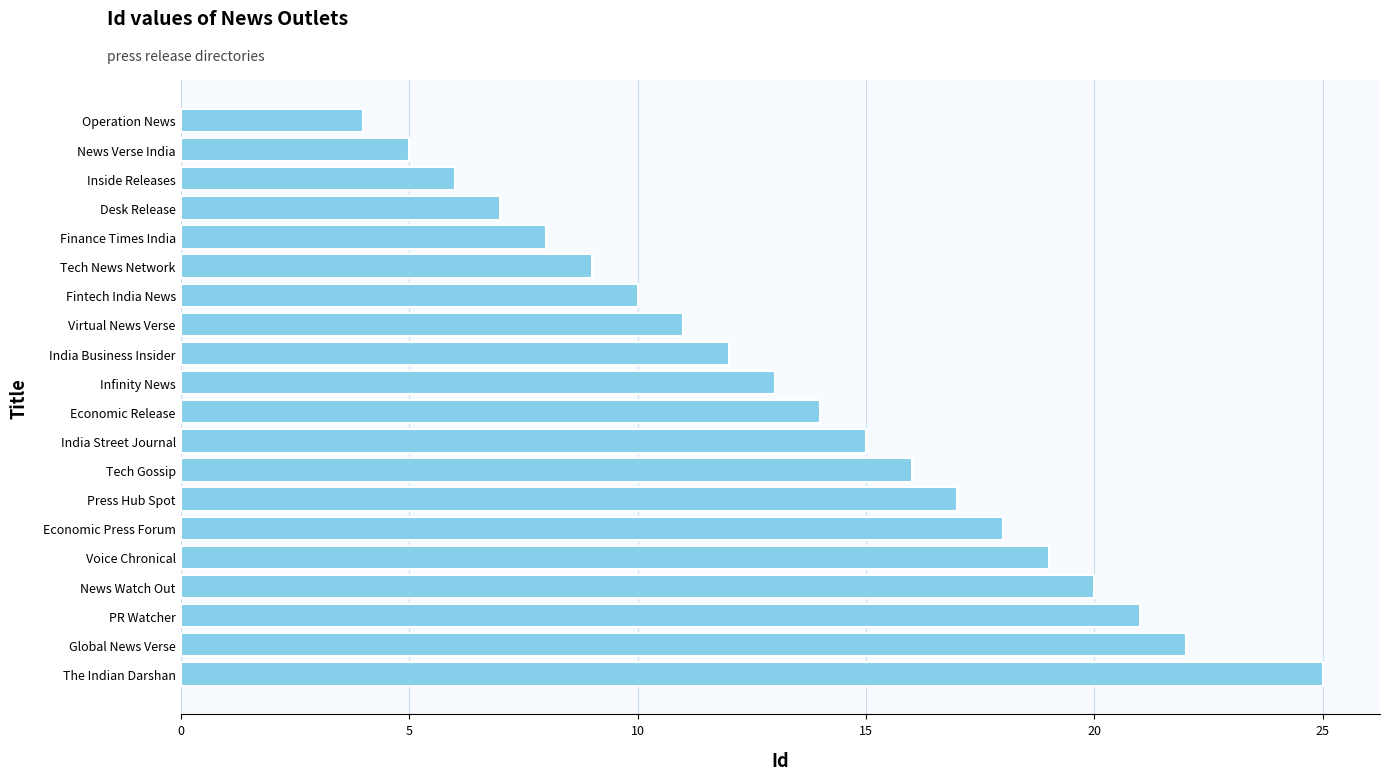

What is the greatest value displayed?

25